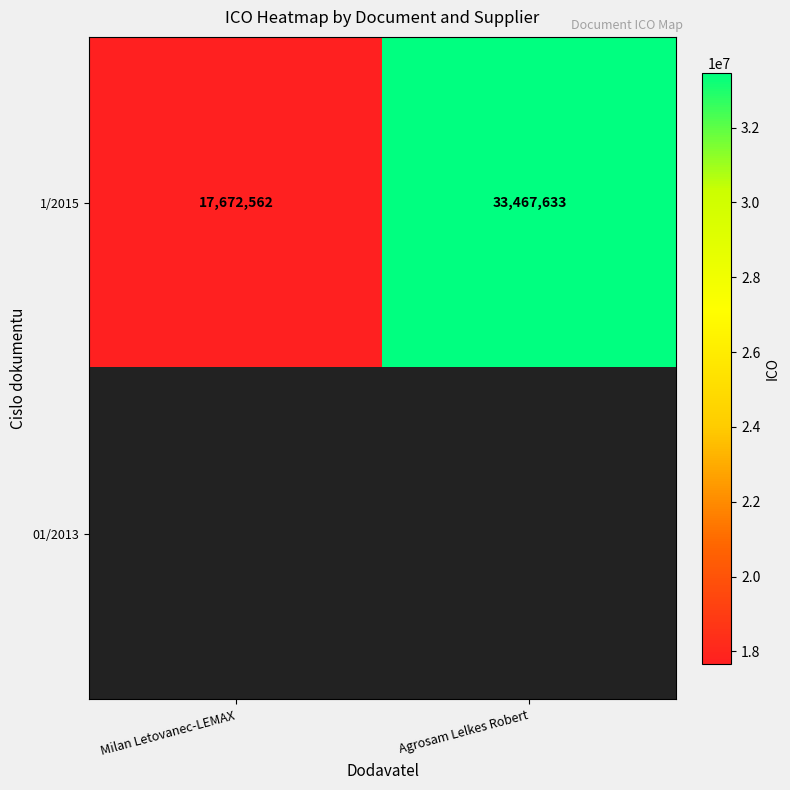

Is it true that 1/2015 equals 17672562 at Milan Letovanec-LEMAX?

True